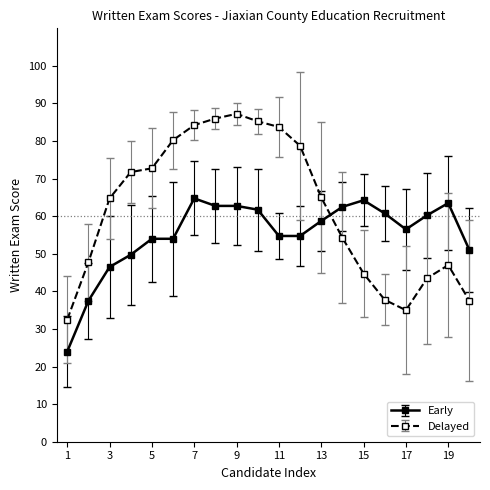

What is the lowest value of the Early series?

24.0